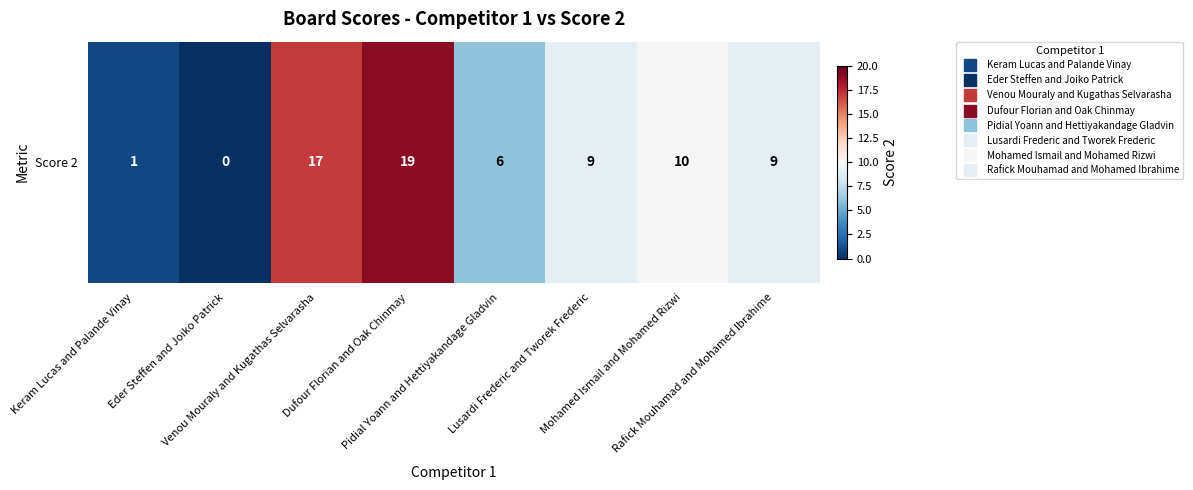

Read the value at Pidial Yoann and Hettiyakandage Gladvin, to the nearest 10.

10